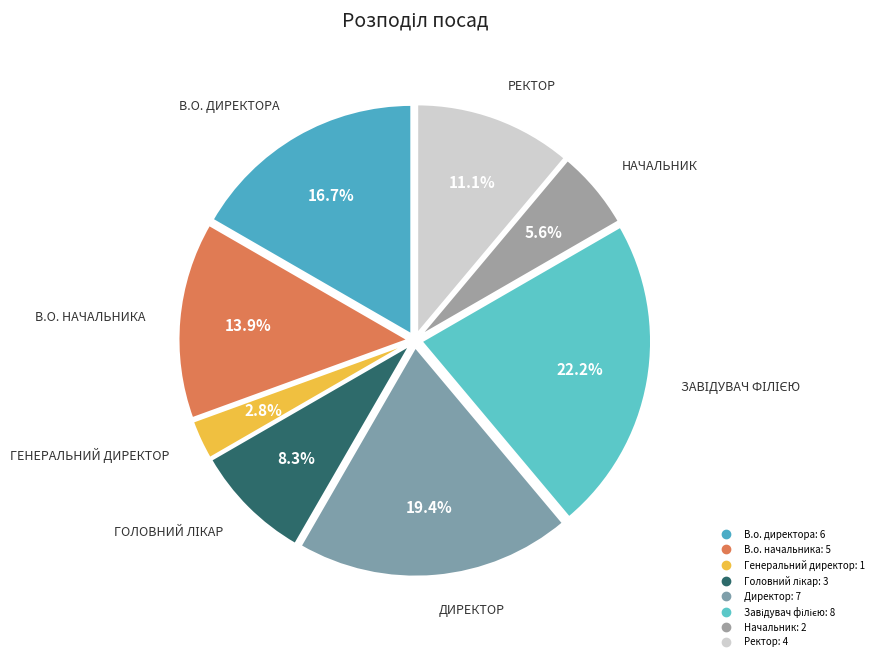

Which category has the smallest portion of the pie?

Генеральний директор